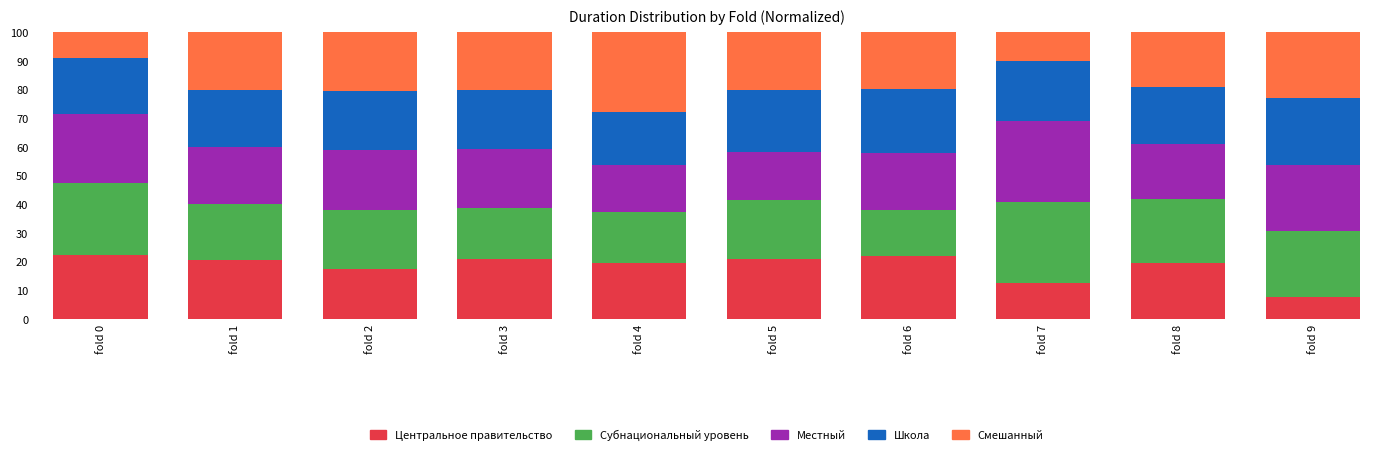

At which label does Центральное правительство reach its minimum?

fold 9